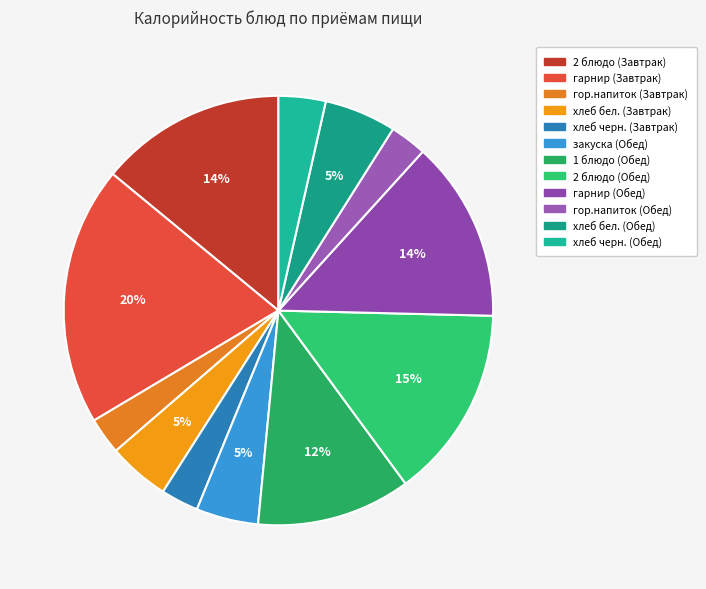

Count the number of slices in the pie.

12